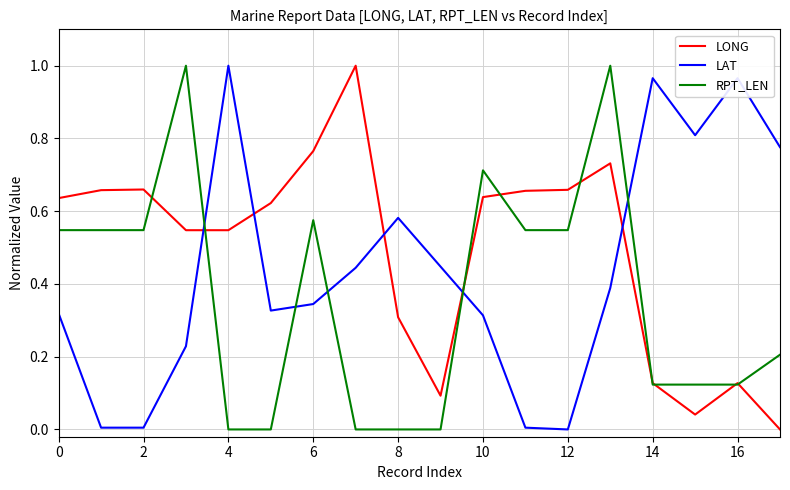

How many intersections are there between LAT and RPT_LEN?

5